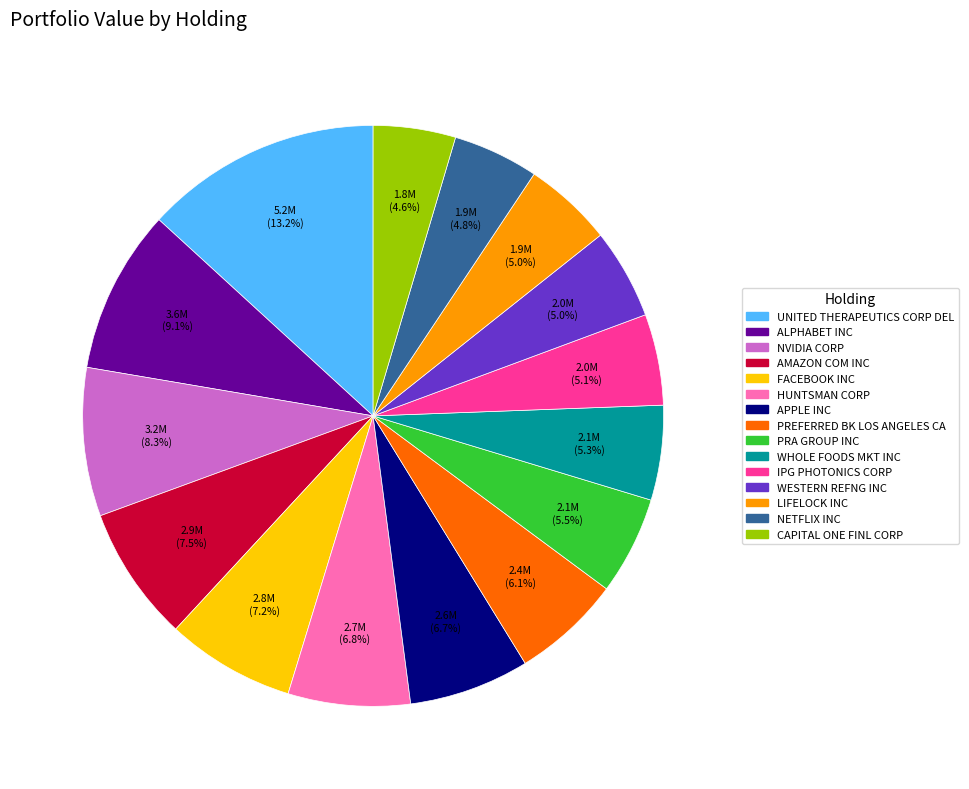

To the nearest percent, what is the difference between the APPLE INC and WHOLE FOODS MKT INC slice percentages?

1%